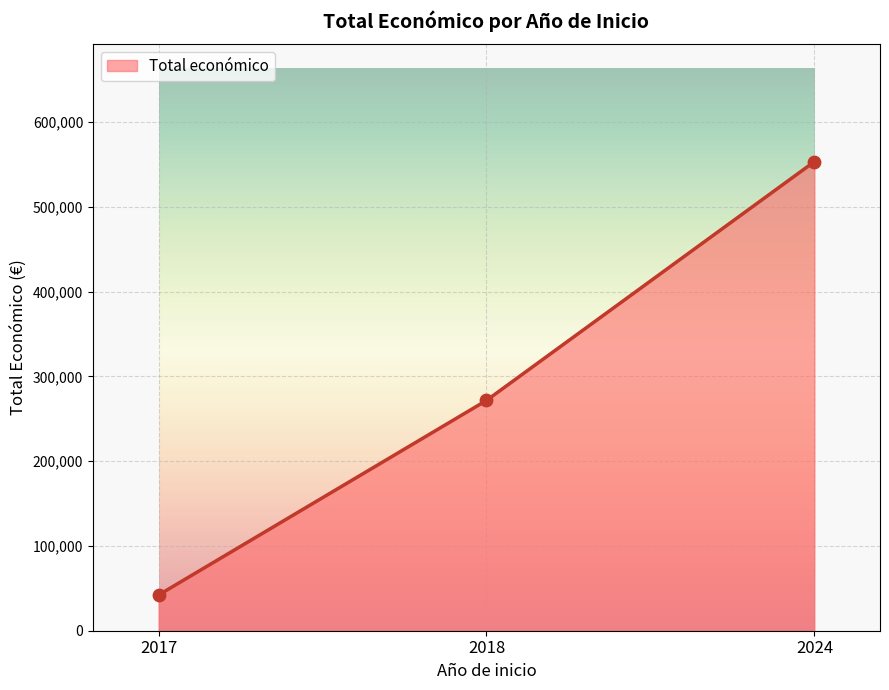

Approximately how many times larger is the value at 2018 compared to 2024?

0.5